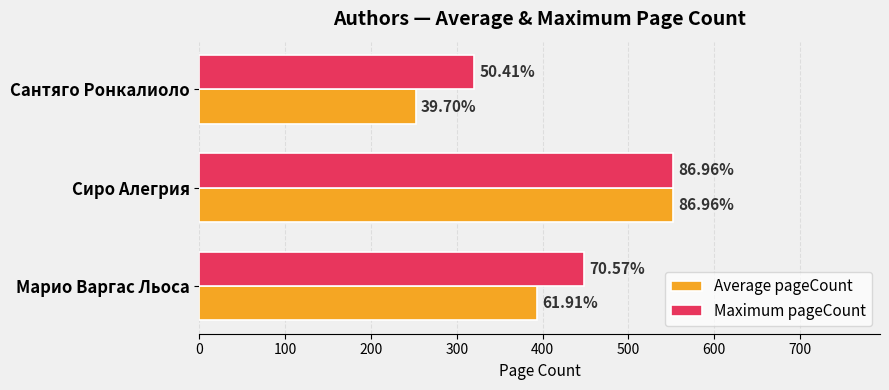

What are all the series names shown in the legend?

Average pageCount, Maximum pageCount